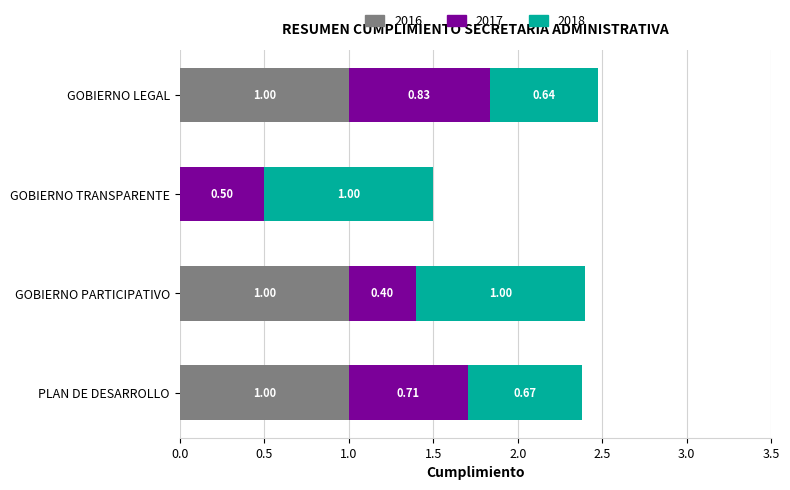

At which label is 2016 closest to 0?

GOBIERNO TRANSPARENTE